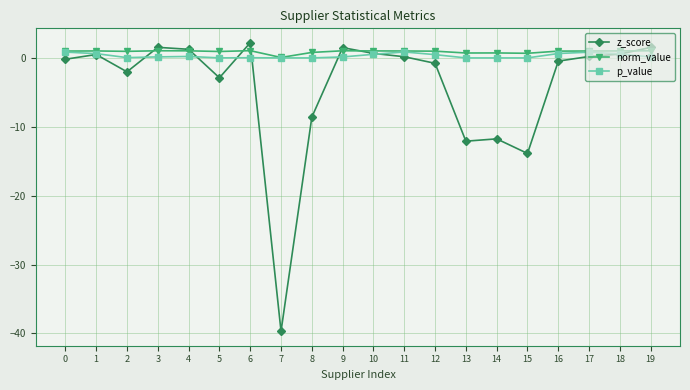

How many interior local valleys does the z_score series have?

5